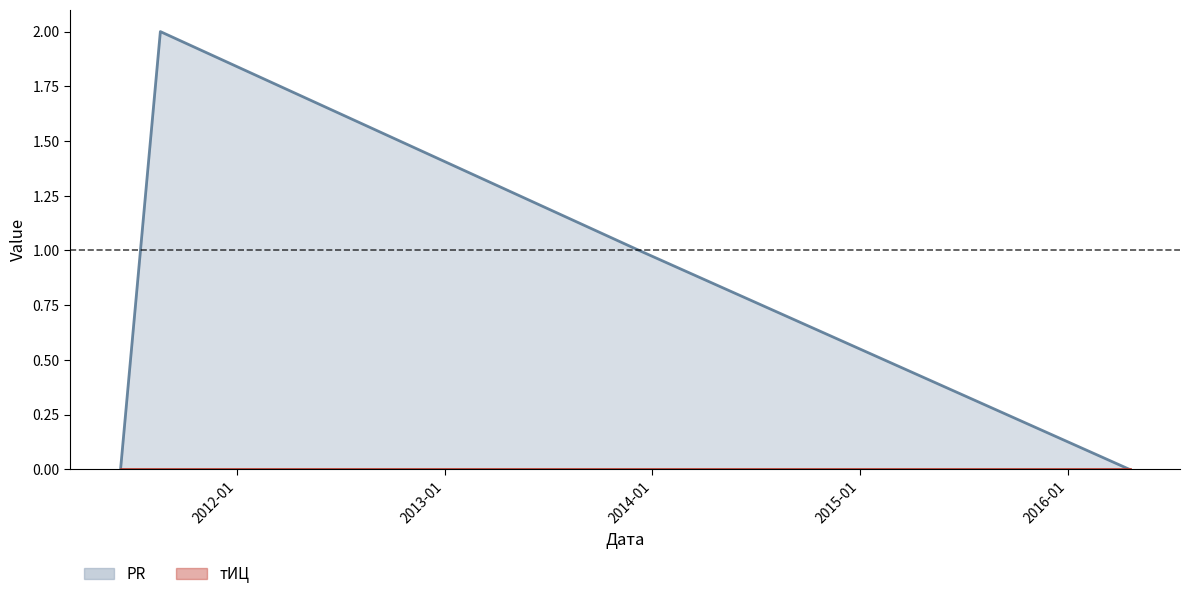

Reading left to right, list all the values displayed in this chart.

2011-06-11=0	2011-08-20=2	2013-12-09=1	2016-04-19=0